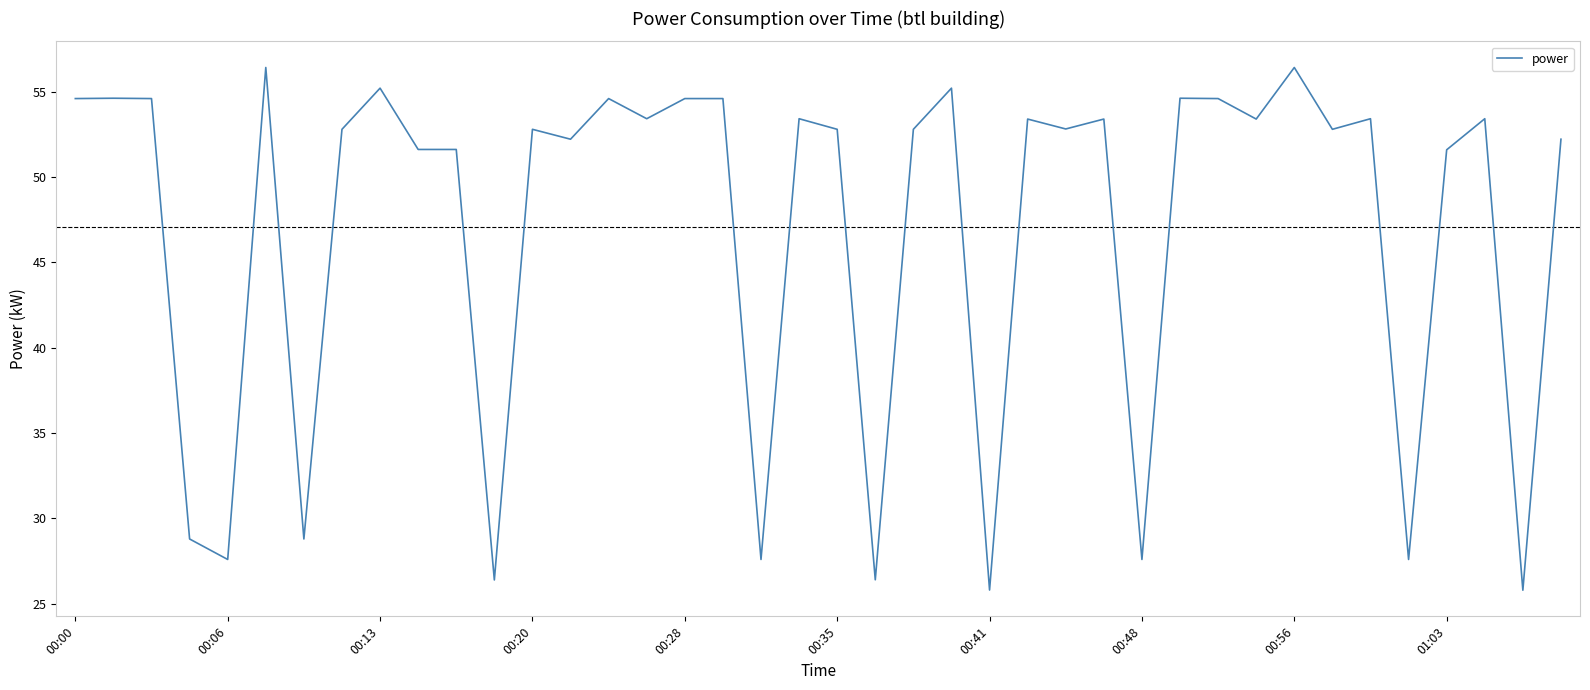

What is the sum of all values?

1882.2